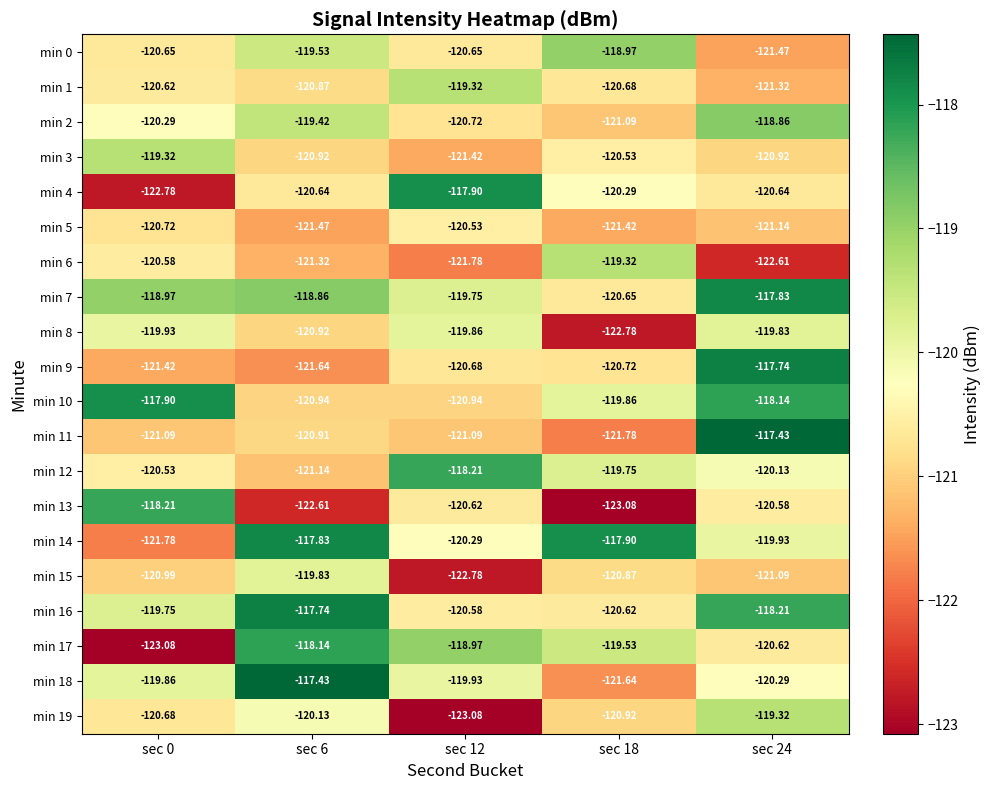

Is the value of min 14 at sec 0 greater than the value of min 0 at sec 0?

No